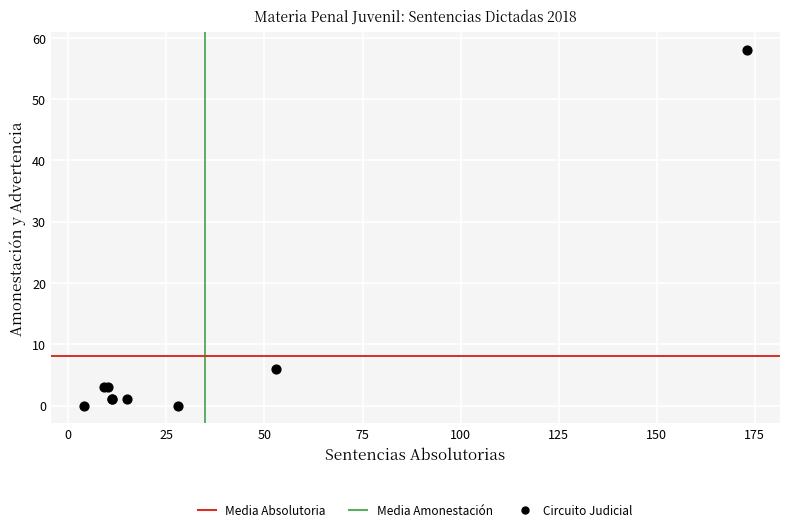

What Y value in the scatter plot is closest to 29?

6